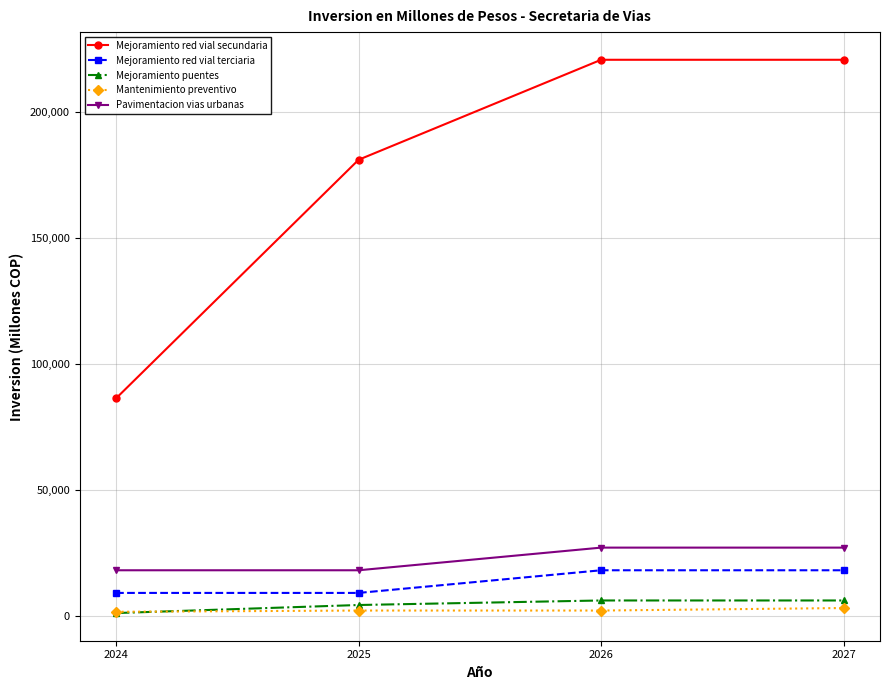

True or false: Mejoramiento red vial terciaria and Mejoramiento red vial secundaria cross at least once.

False